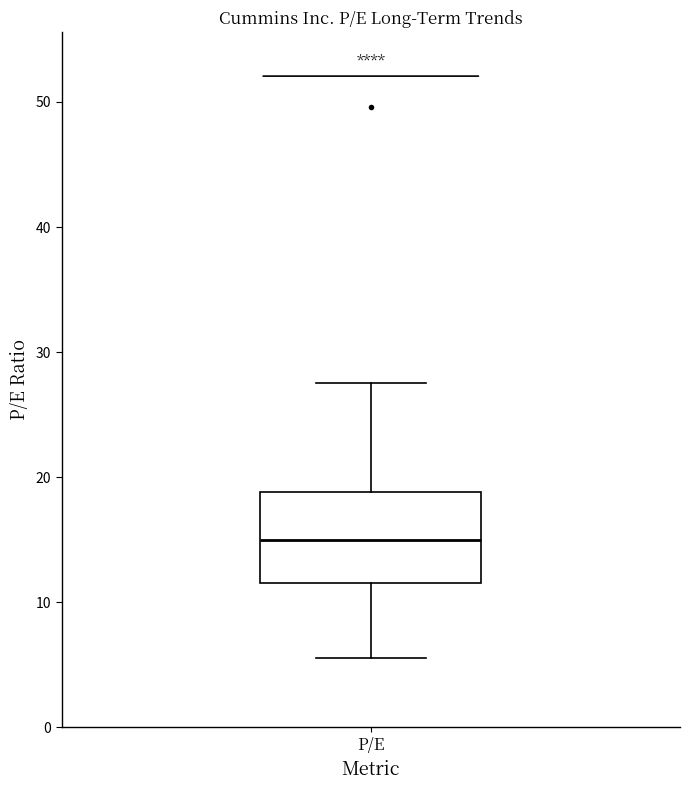

Where does the median line of the box for P/E sit on the y-axis? The values are not printed on the chart, so give them approximately, as read against the axis.

15